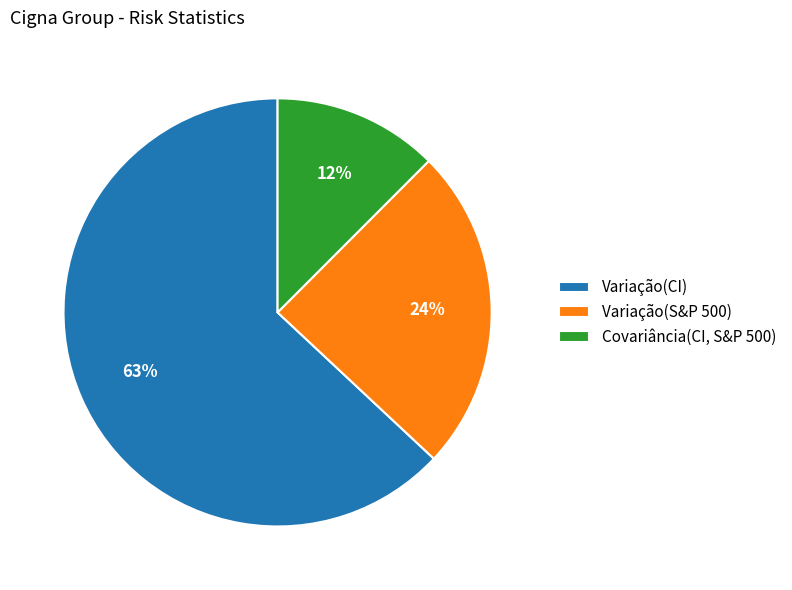

Which has a higher value, Covariância(CI, S&P 500) or Variação(CI)?

Variação(CI)